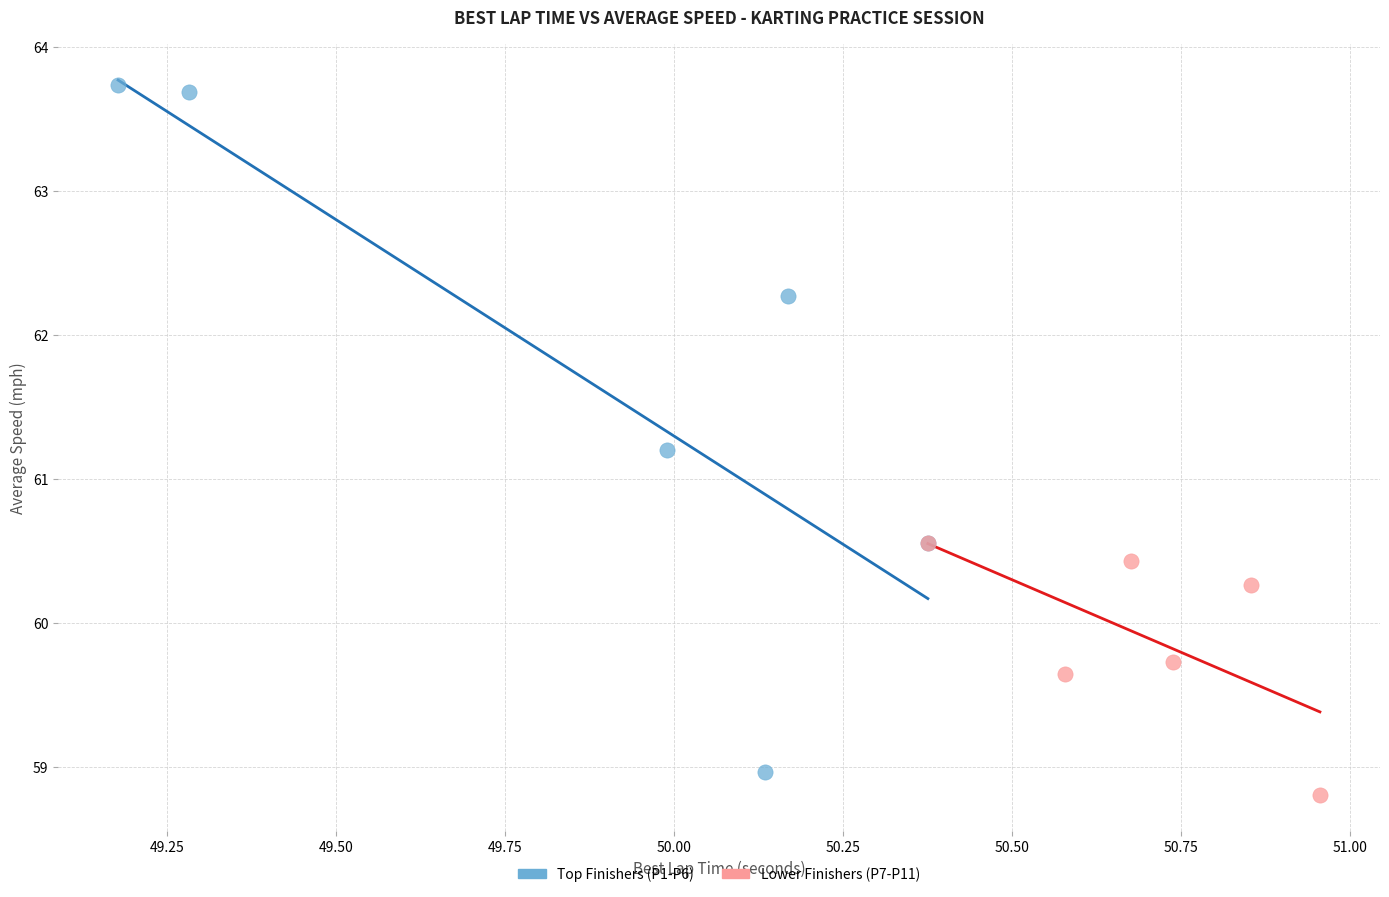

Which series contains the highest Y value?

Top Finishers (P1-P6)